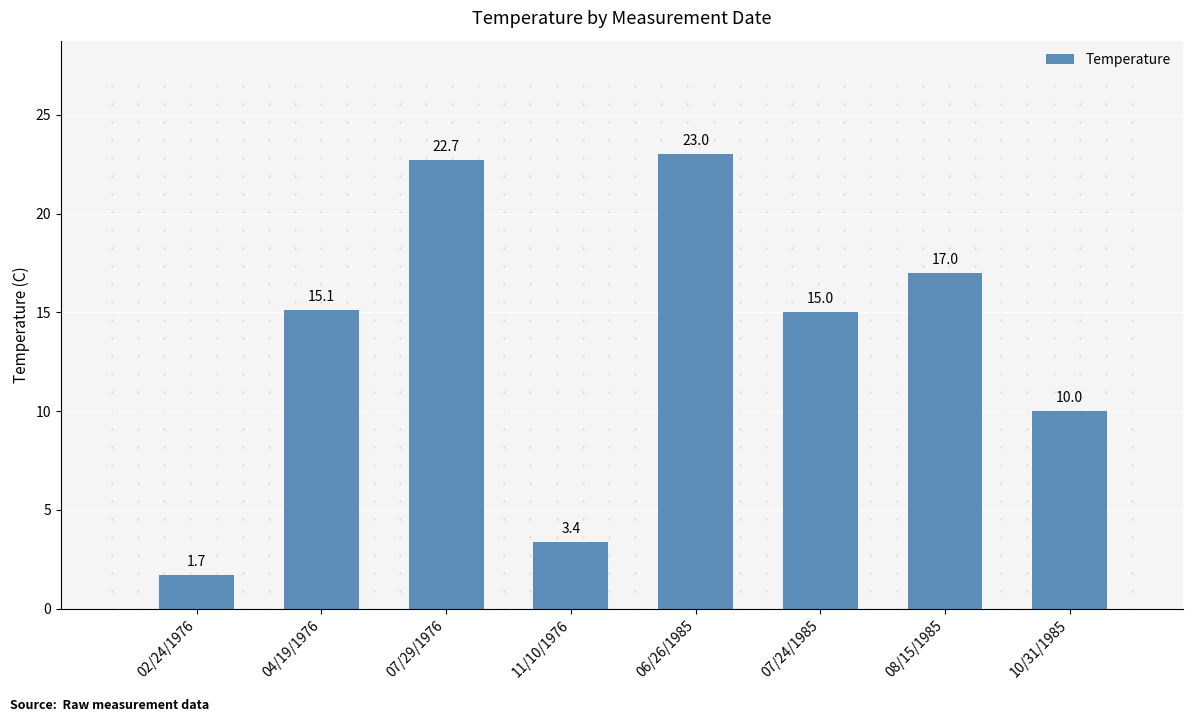

Between 02/24/1976 and 06/26/1985, which is larger?

06/26/1985